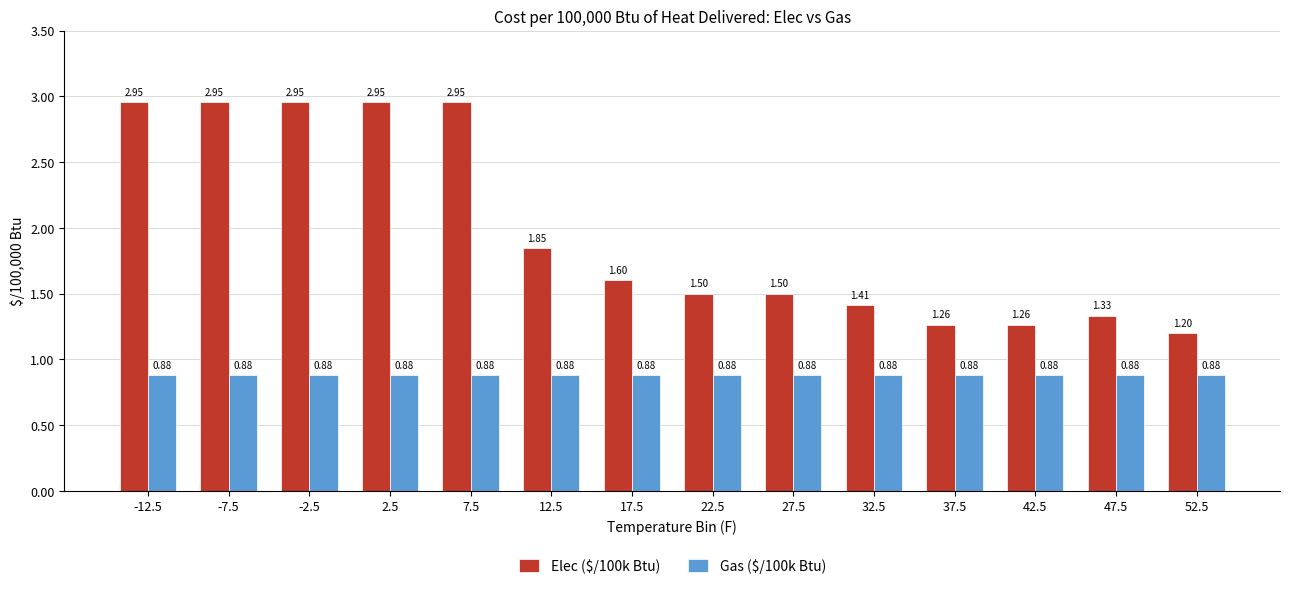

What is the sum of all Gas ($/100k Btu) values?

12.3